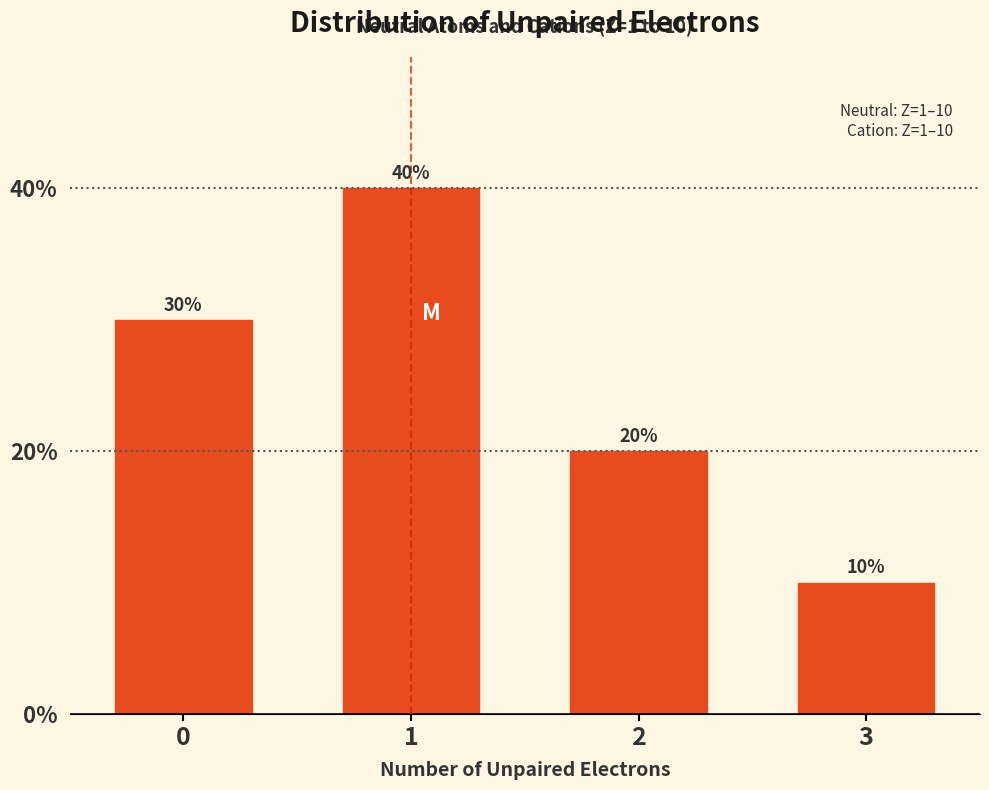

Reading left to right, list all the values displayed in this chart.

0=30	1=40	2=20	3=10